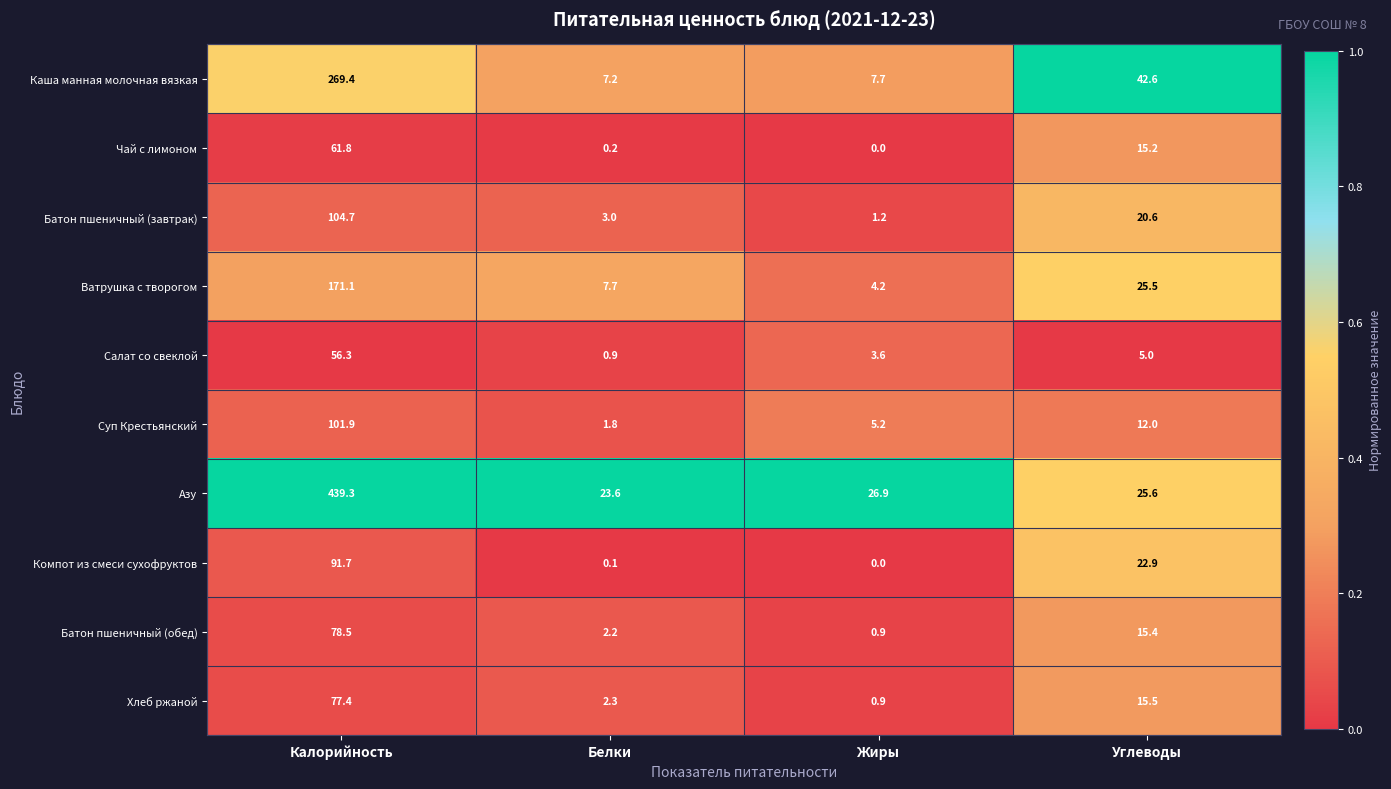

Rank the series at Белки from highest to lowest value.

Азу, Ватрушка с творогом, Каша манная молочная вязкая, Батон пшеничный (завтрак), Хлеб ржаной, Батон пшеничный (обед), Суп Крестьянский, Салат со свеклой, Чай с лимоном, Компот из смеси сухофруктов